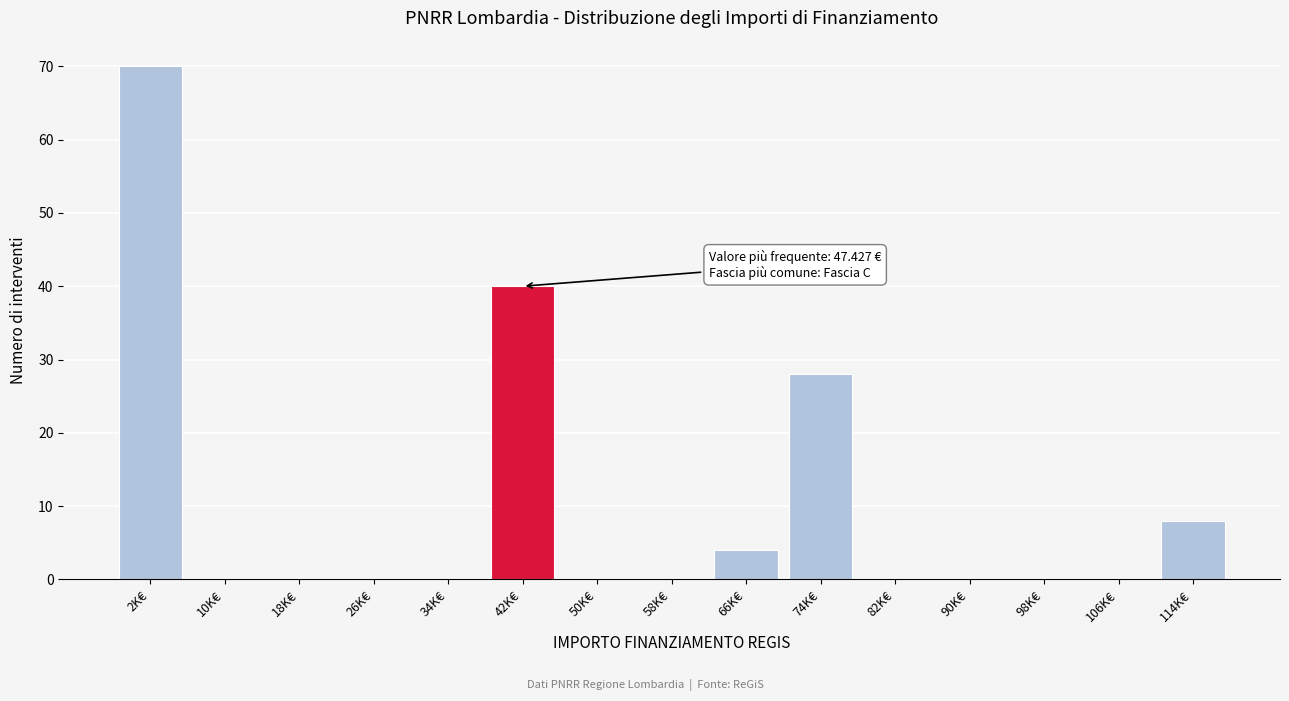

Reading left to right, transcribe all the data shown in this chart.

2K€=70	10K€=0	18K€=0	26K€=0	34K€=0	42K€=40	50K€=0	58K€=0	66K€=4	74K€=28	82K€=0	90K€=0	98K€=0	106K€=0	114K€=8